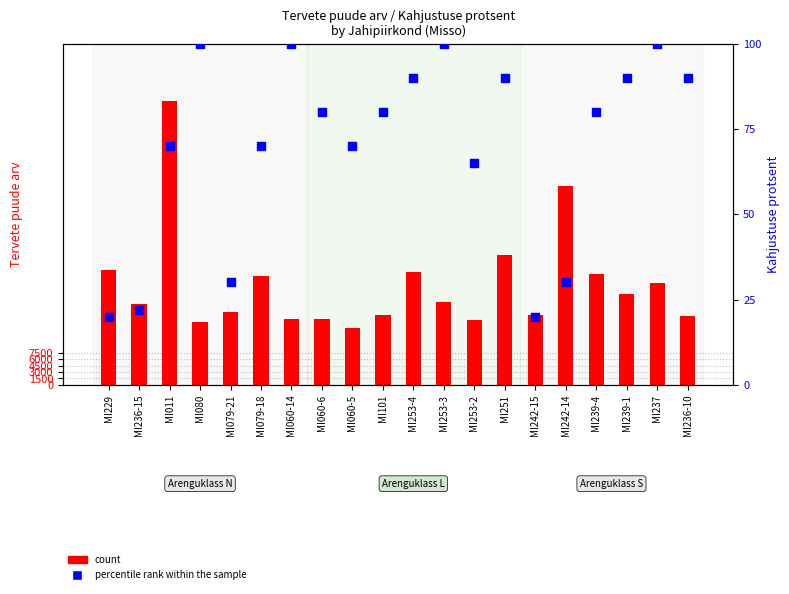

Which series contains the highest Y value?

count